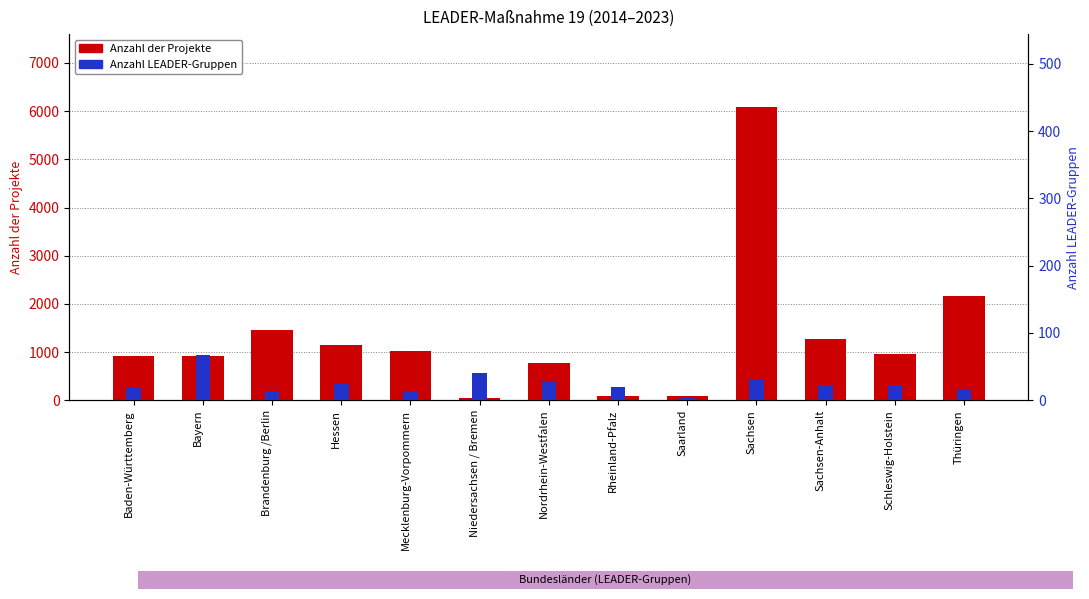

What is the difference between the maximum and minimum values in the Anzahl LEADER-Gruppen series?

64